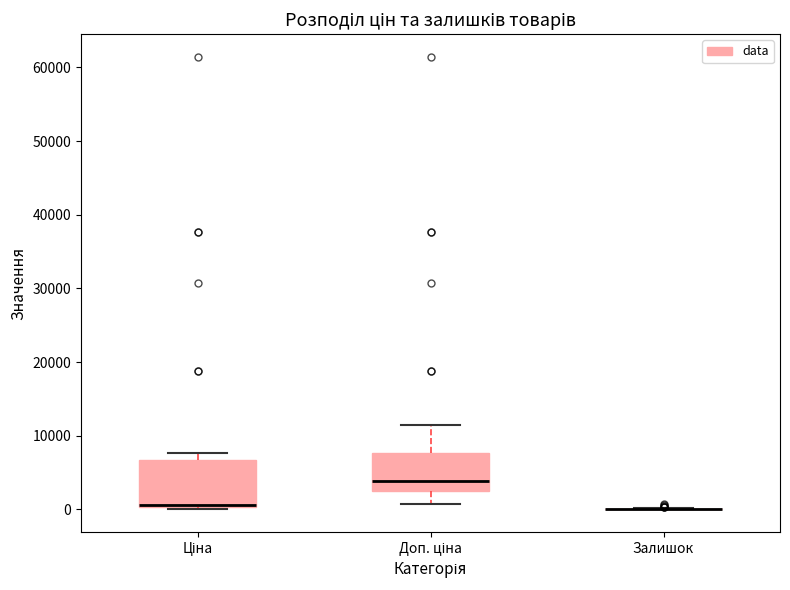

Which box is the tallest, from its lower edge to its upper edge?

Ціна